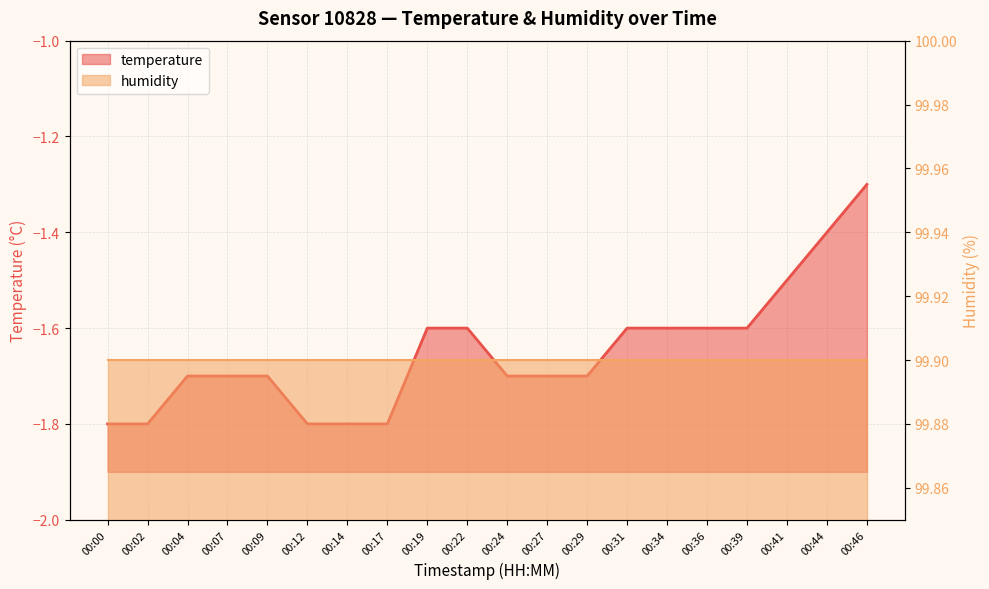

Reading left to right, what are all the values shown in this chart?

00:00=-1.8	00:02=-1.8	00:04=-1.7	00:07=-1.7	00:09=-1.7	00:12=-1.8	00:14=-1.8	00:17=-1.8	00:19=-1.6	00:22=-1.6	00:24=-1.7	00:27=-1.7	00:29=-1.7	00:31=-1.6	00:34=-1.6	00:36=-1.6	00:39=-1.6	00:41=-1.5	00:44=-1.4	00:46=-1.3